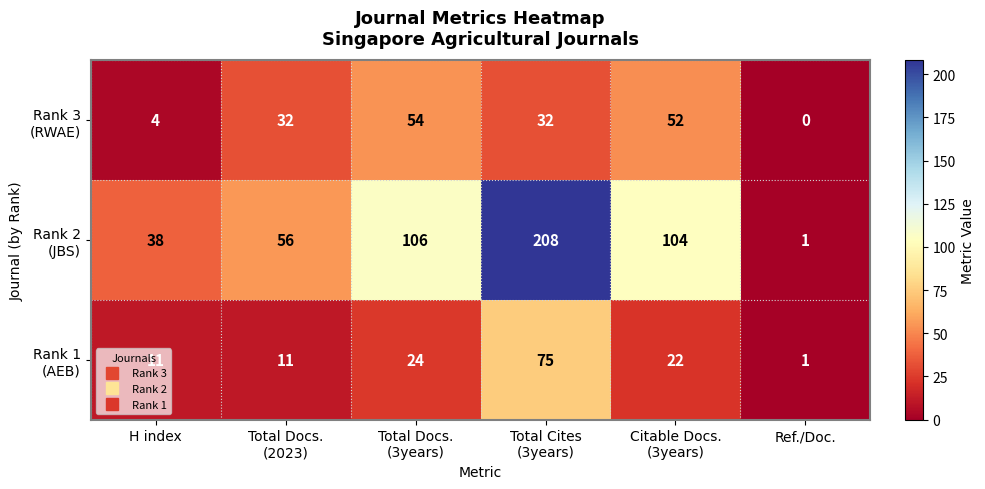

Which category has the lowest value across all series?

Ref./Doc.